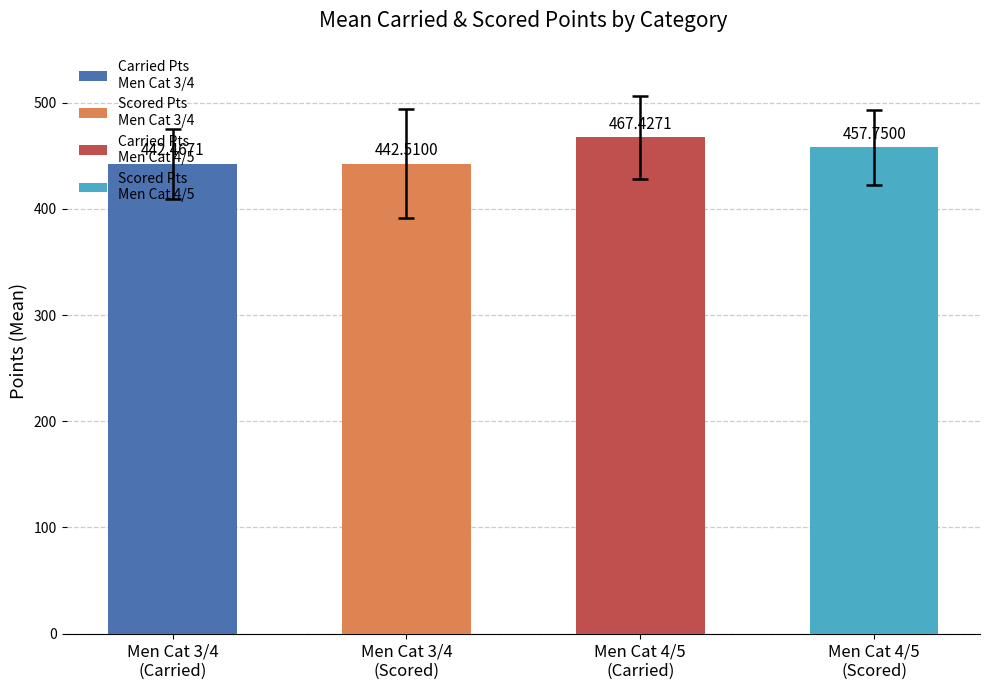

What is the average value?

452.5